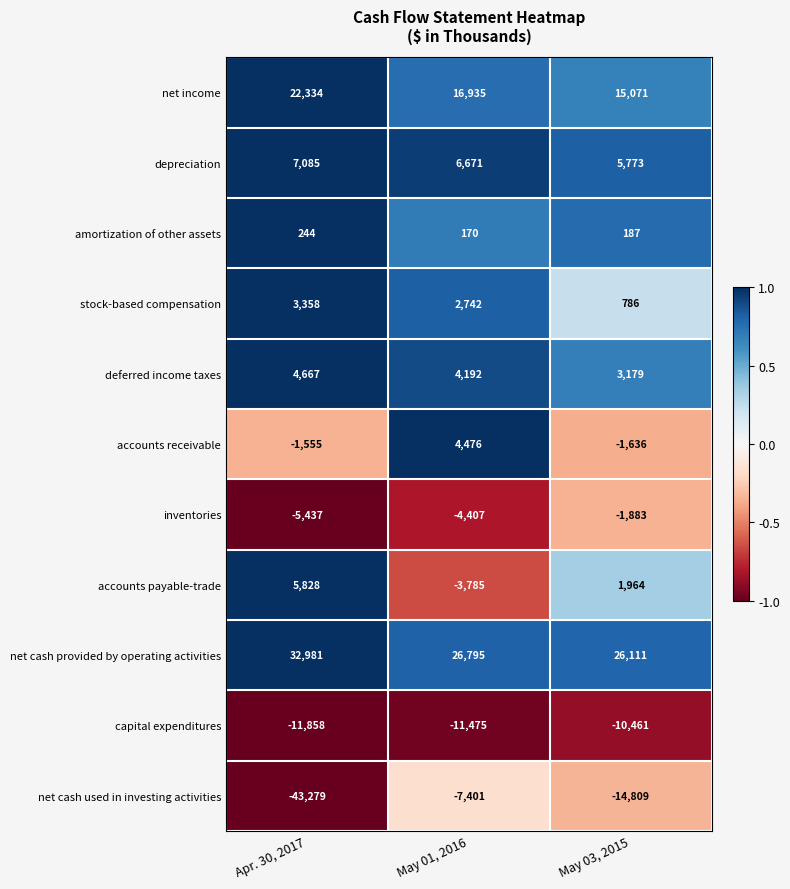

At which category is the sum across all series the highest?

May 01, 2016